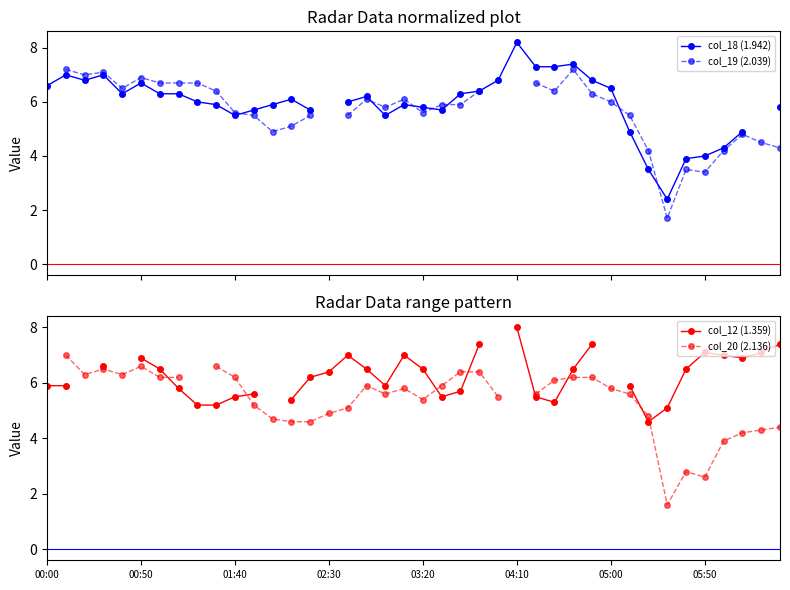

What position from the right is 01:40?

30